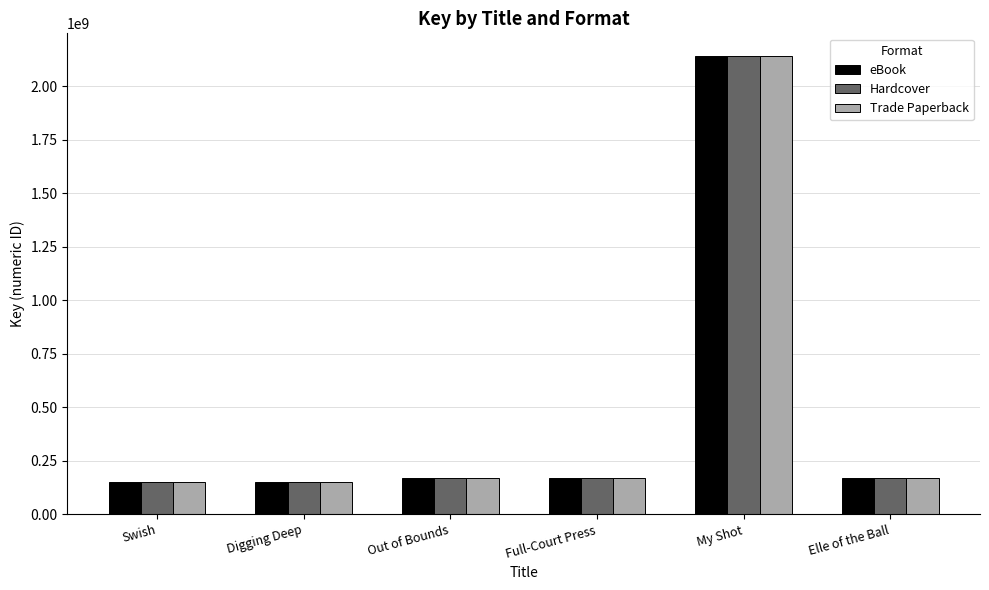

Is it true that eBook equals 49727038 at Out of Bounds?

False